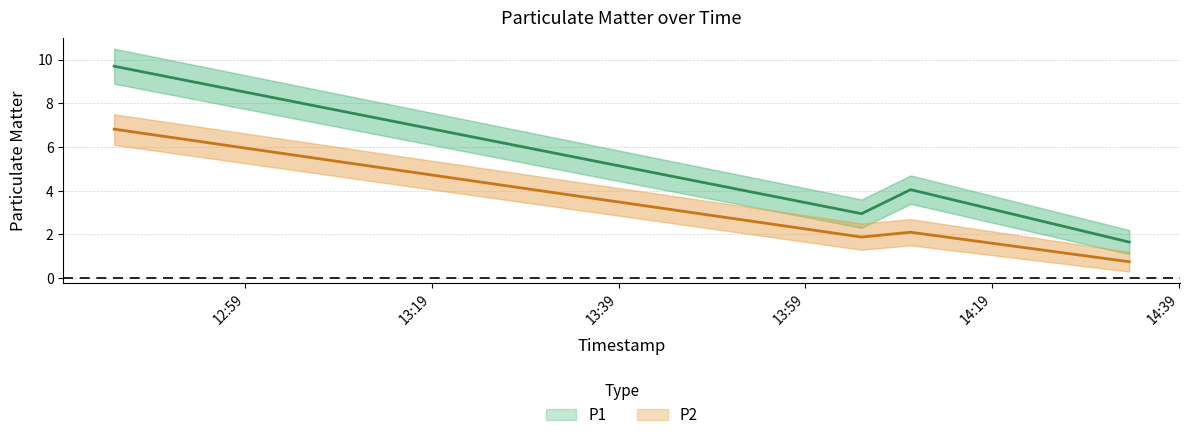

How many series are shown in this chart?

2